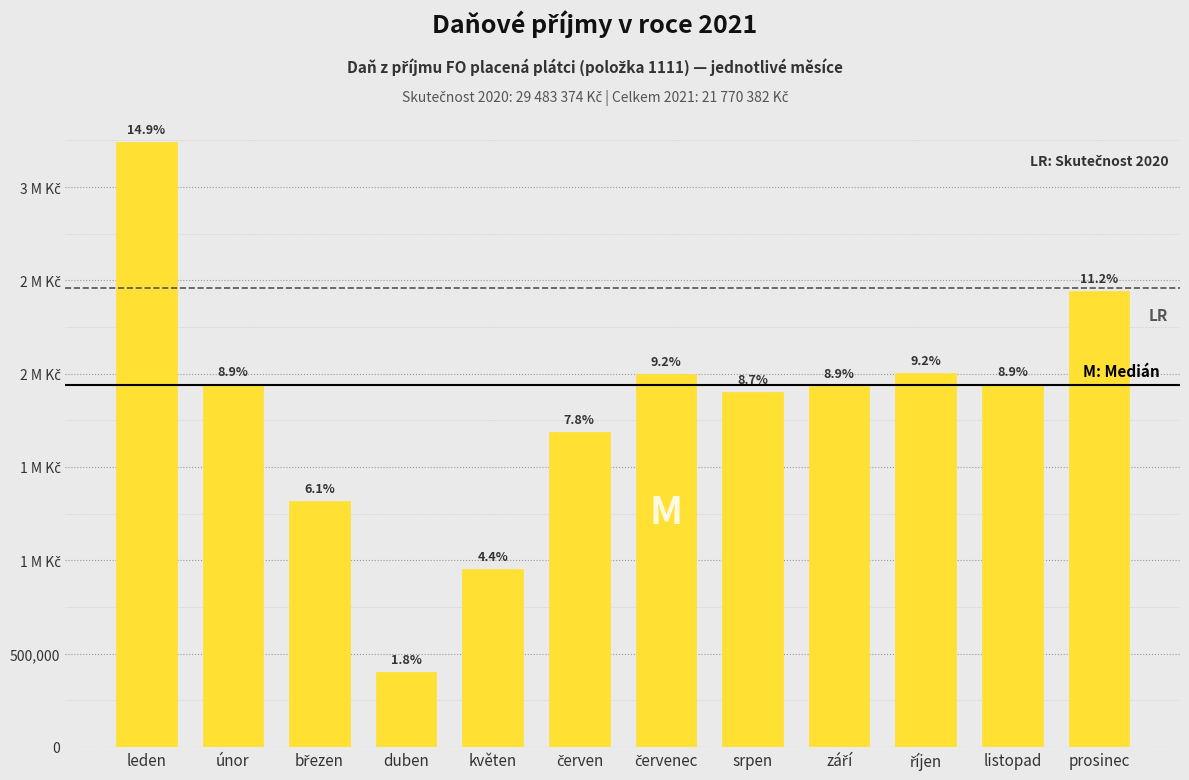

Does the chart contain any negative values?

No